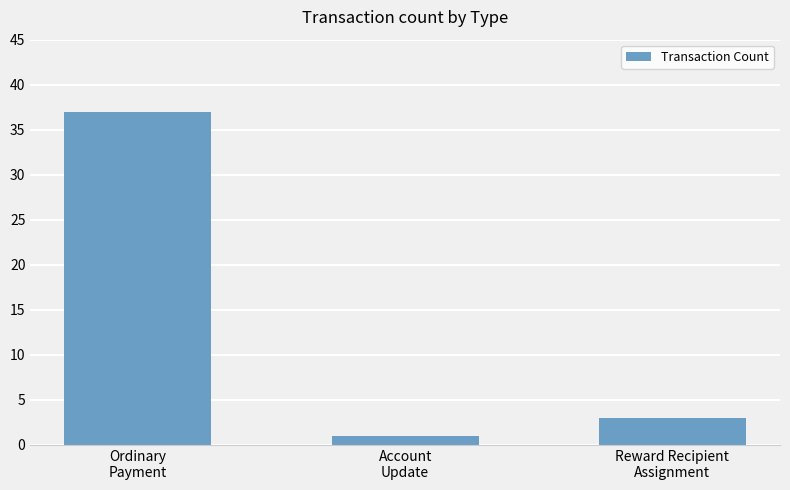

Reading left to right, list all the values displayed in this chart.

Ordinary
Payment=37	Account
Update=1	Reward Recipient
Assignment=3